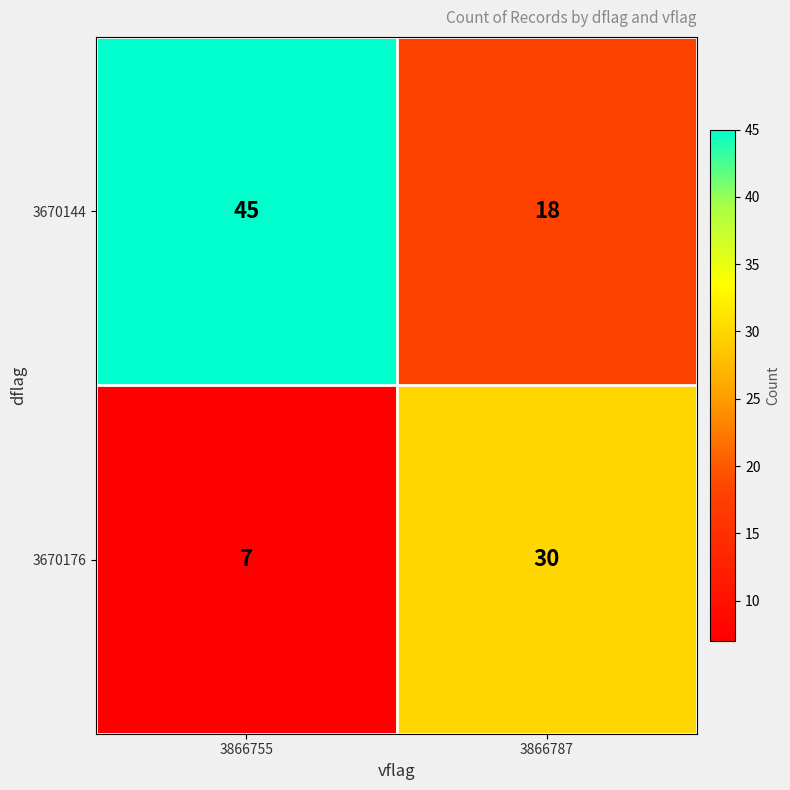

How many distinct data groups are displayed?

2